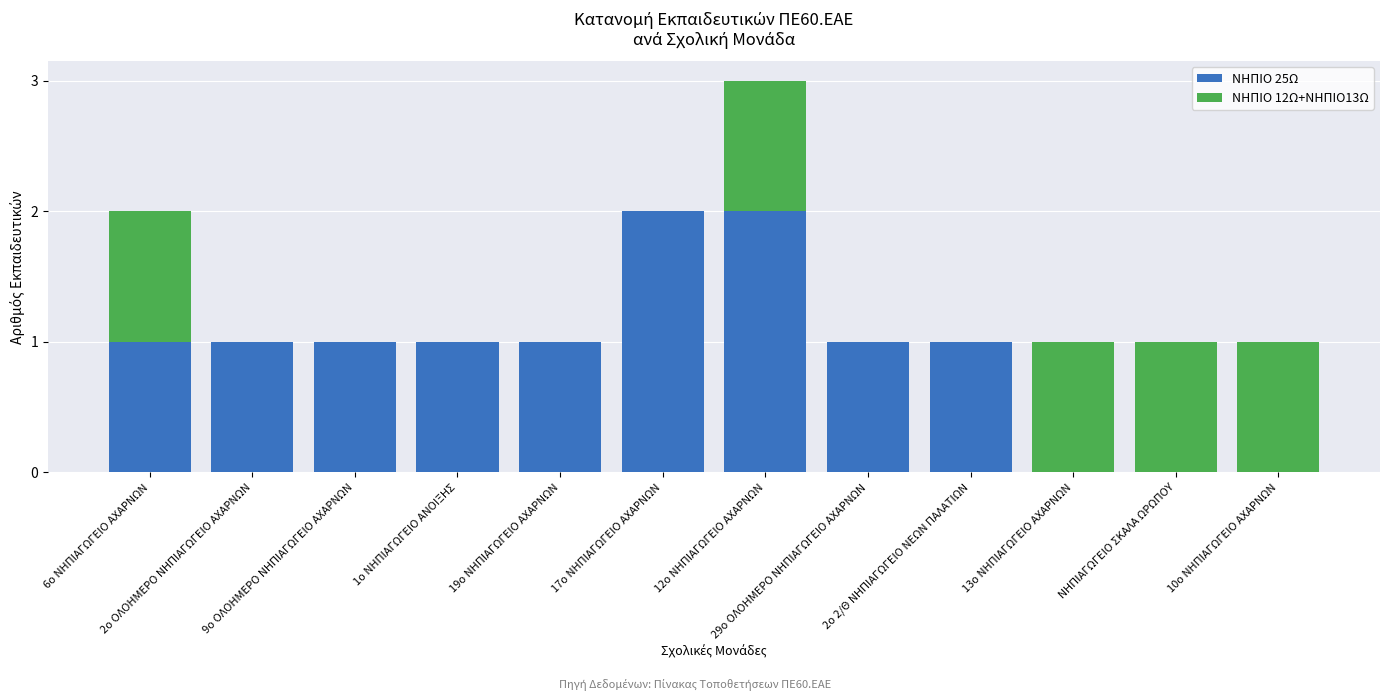

Are the bars horizontal?

No